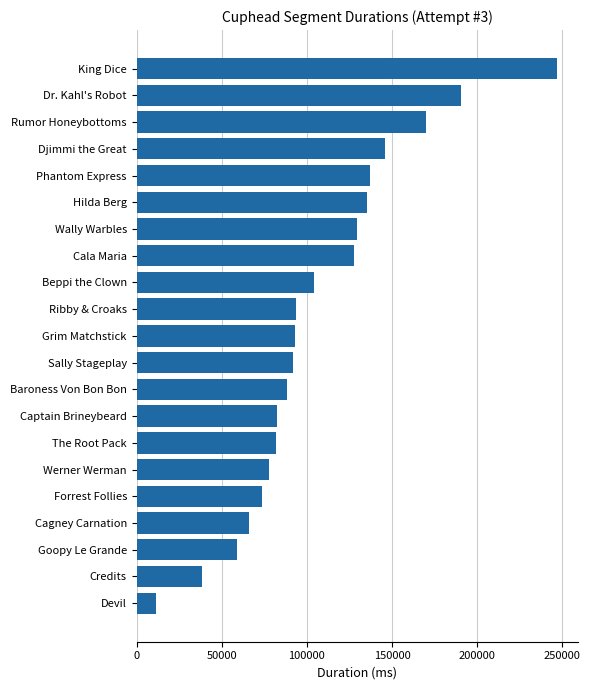

What is the maximum value shown in the chart?

246599